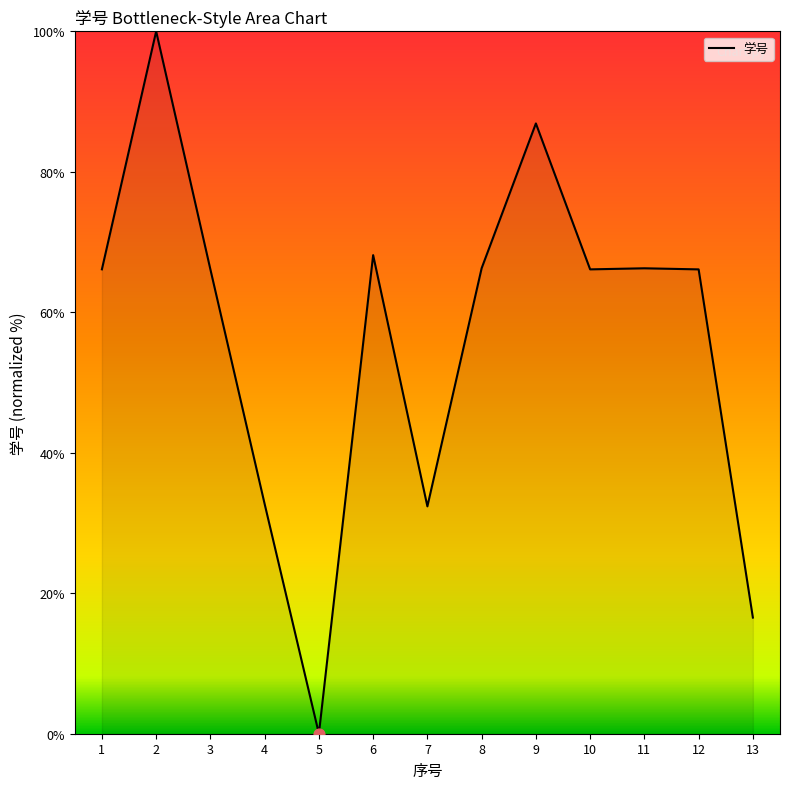

Approximately how many times larger is the value at 9 compared to 4?

2.7